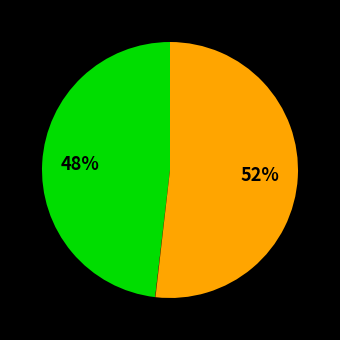

To the nearest percent, what is the difference between the largest and smallest slice percentages?

52%